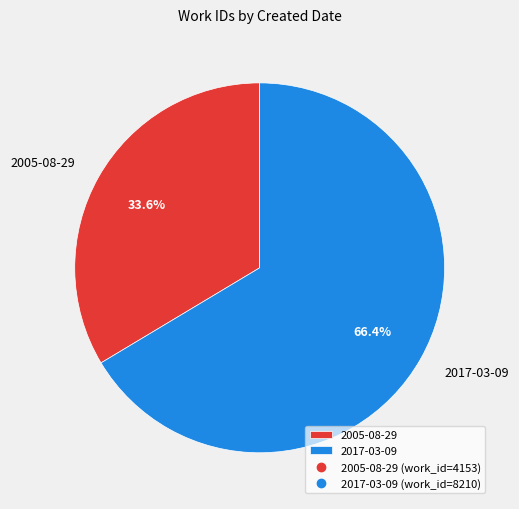

Is there a majority slice in this chart?

Yes